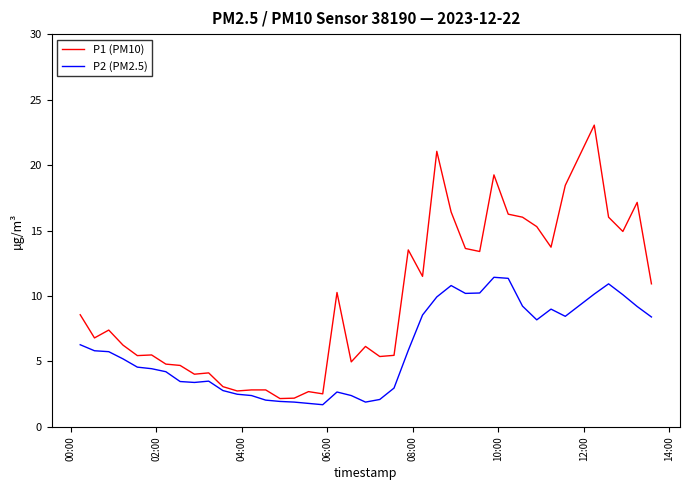

Rank the series by their maximum value, from lowest to highest.

P2 (PM2.5), P1 (PM10)